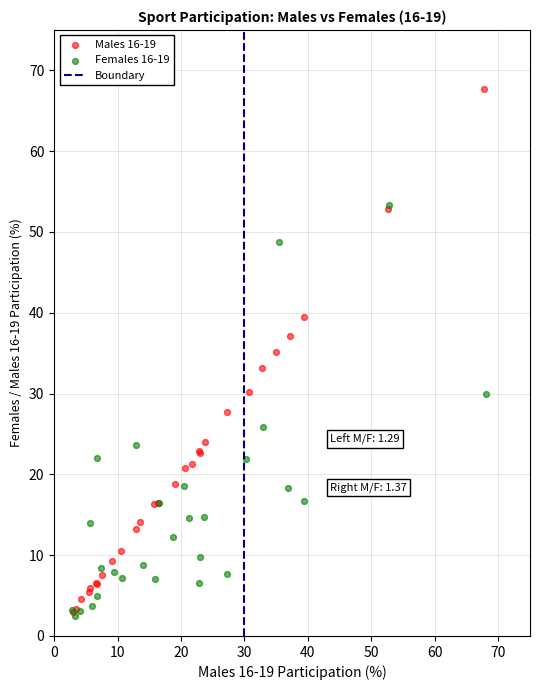

Which series reaches the minimum Y coordinate?

Females 16-19